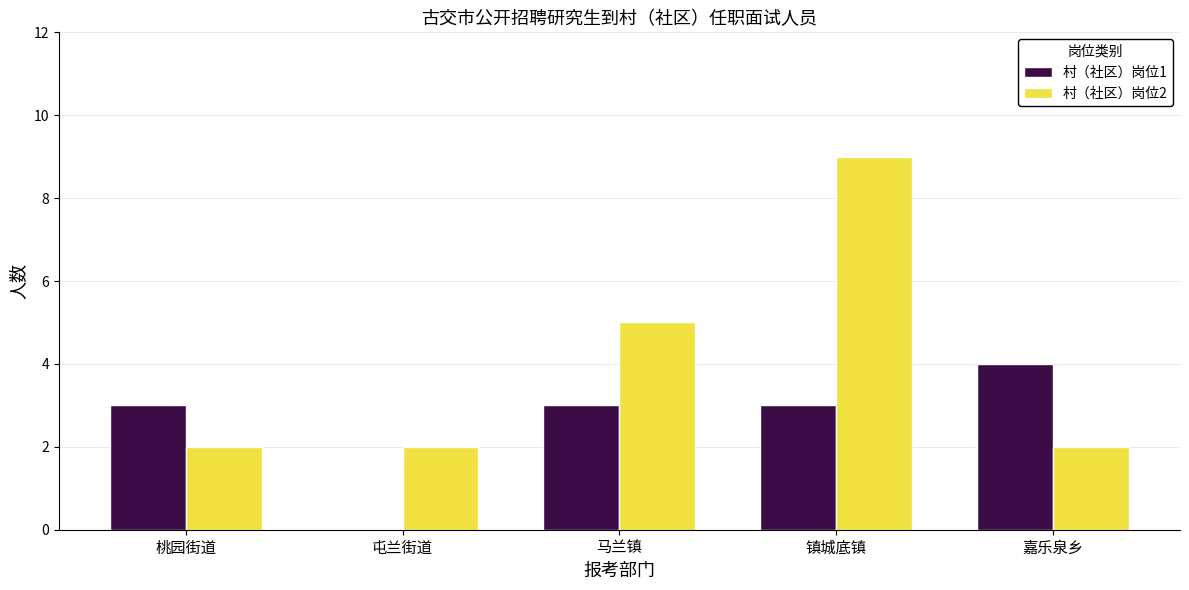

Is it true that 村（社区）岗位2 equals 9 at 镇城底镇?

True